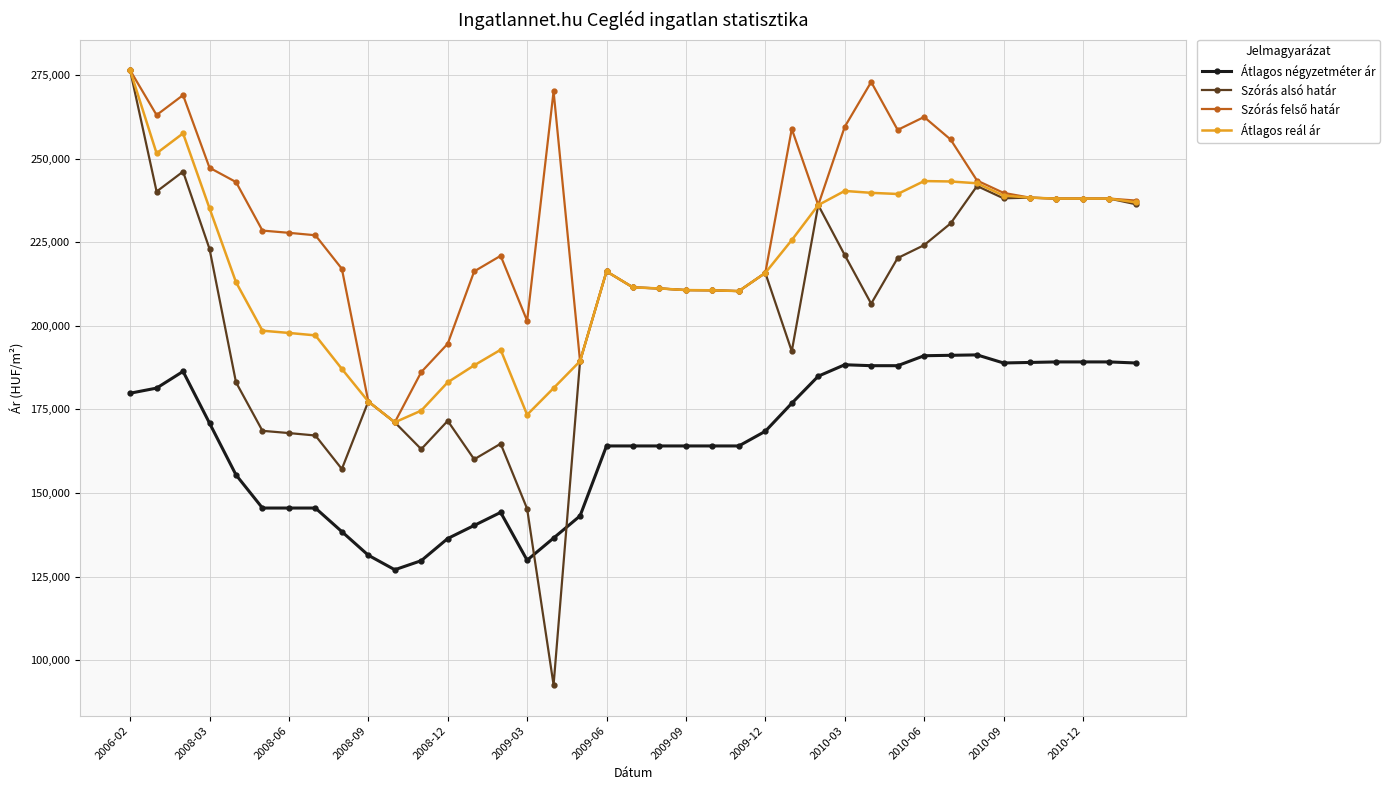

At how many categories does at least one series exceed 198726?

34